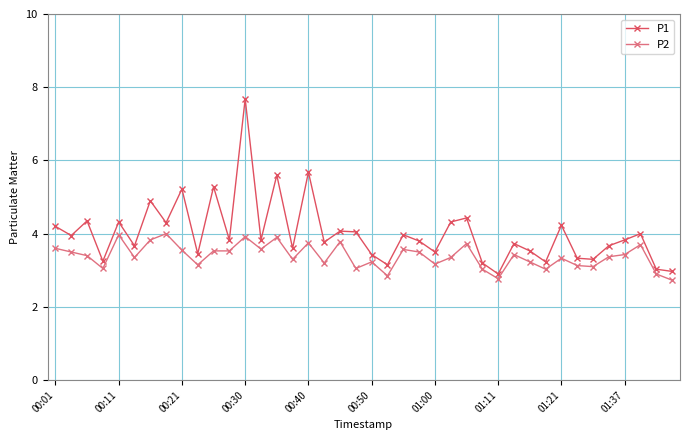

Count the number of data series in this chart.

2